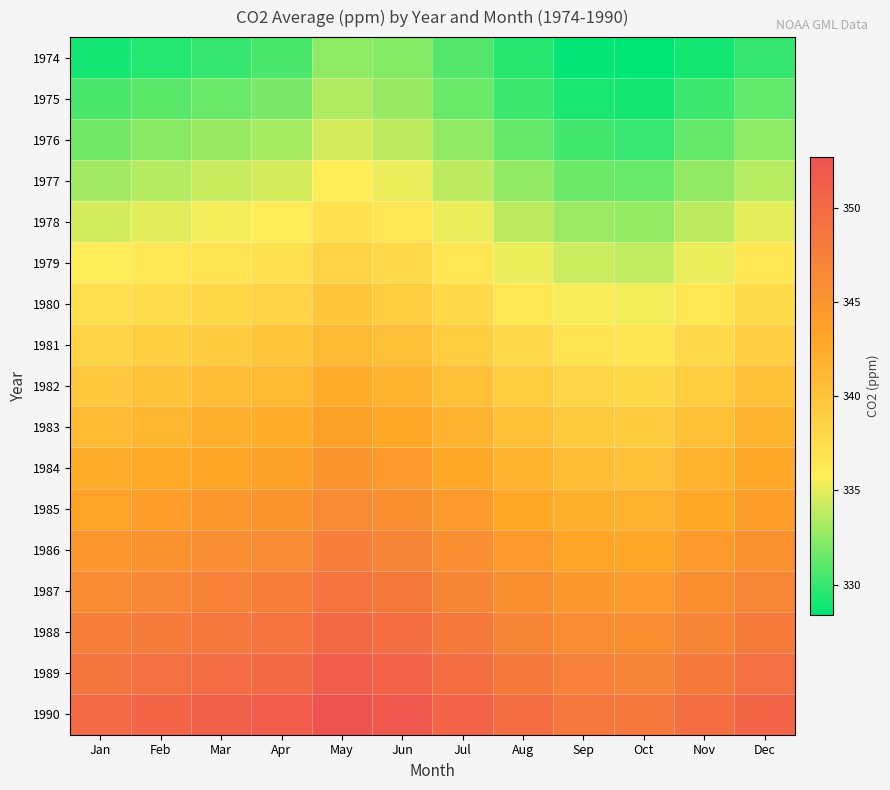

Which series changed the most between Feb and Dec?

1974